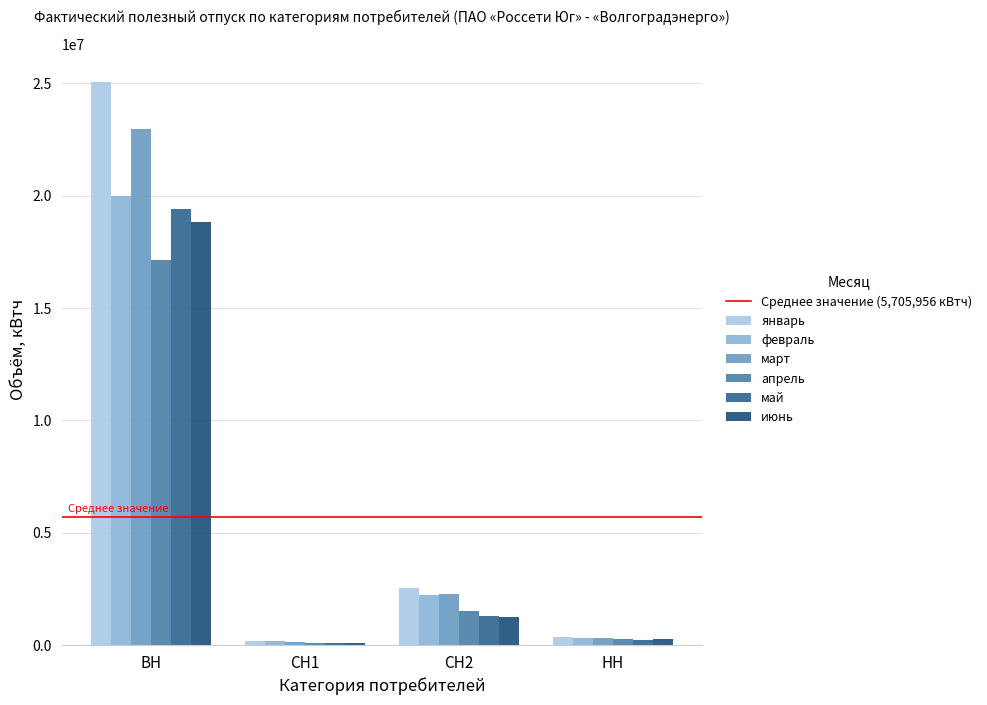

Between СН2 and НН, which is larger?

СН2